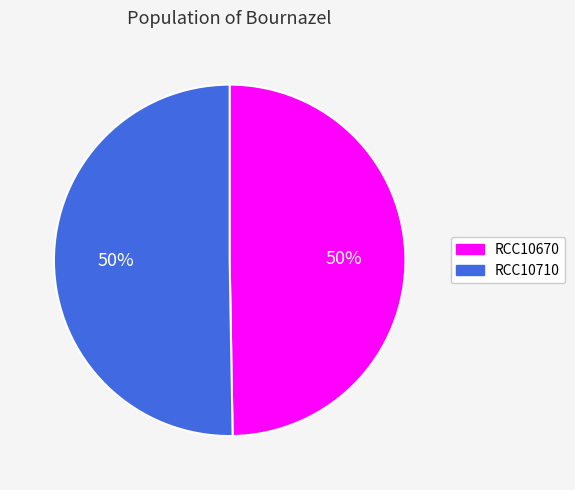

To the nearest percent, what is the combined percentage of RCC10710 and RCC10670?

100%